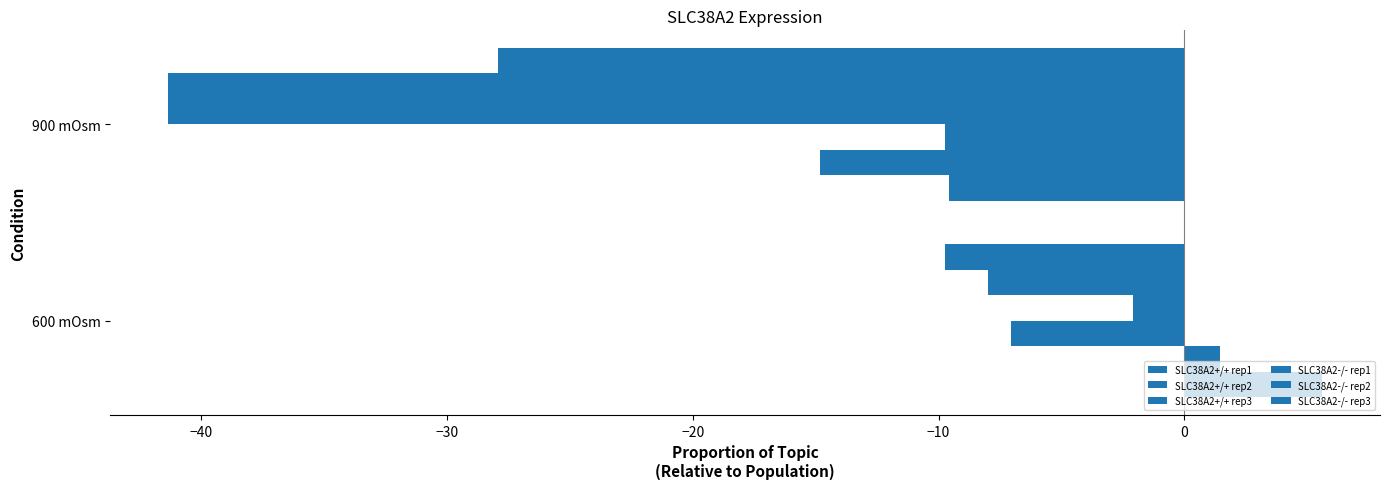

Count the number of data series in this chart.

6